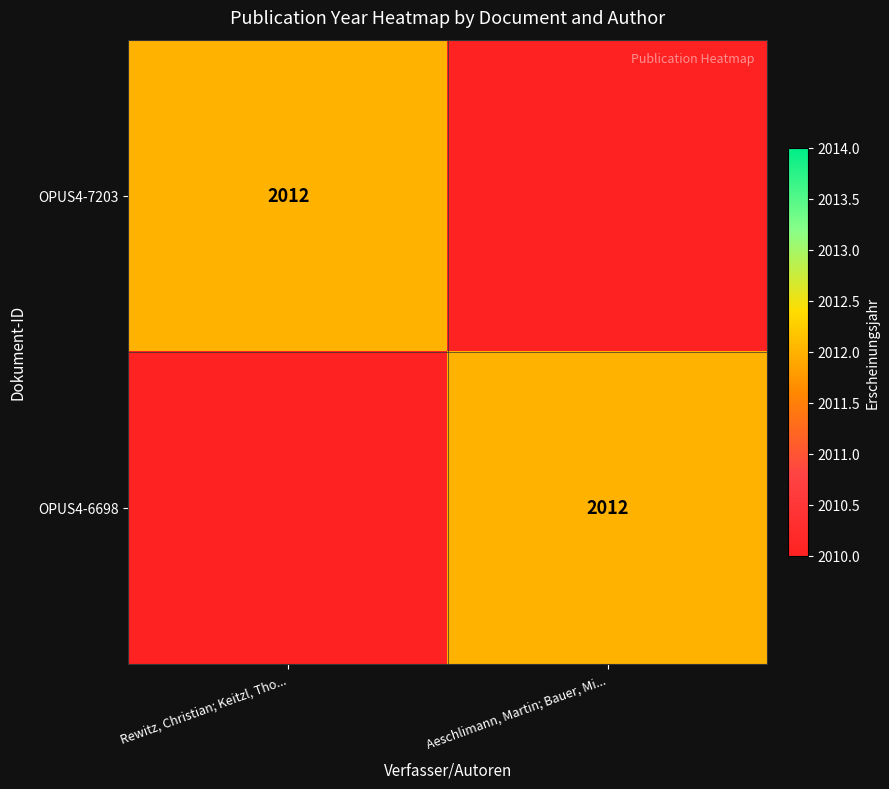

The value of OPUS4-6698 at Aeschlimann, Martin; Bauer, Mi... is 2012. True or false?

True